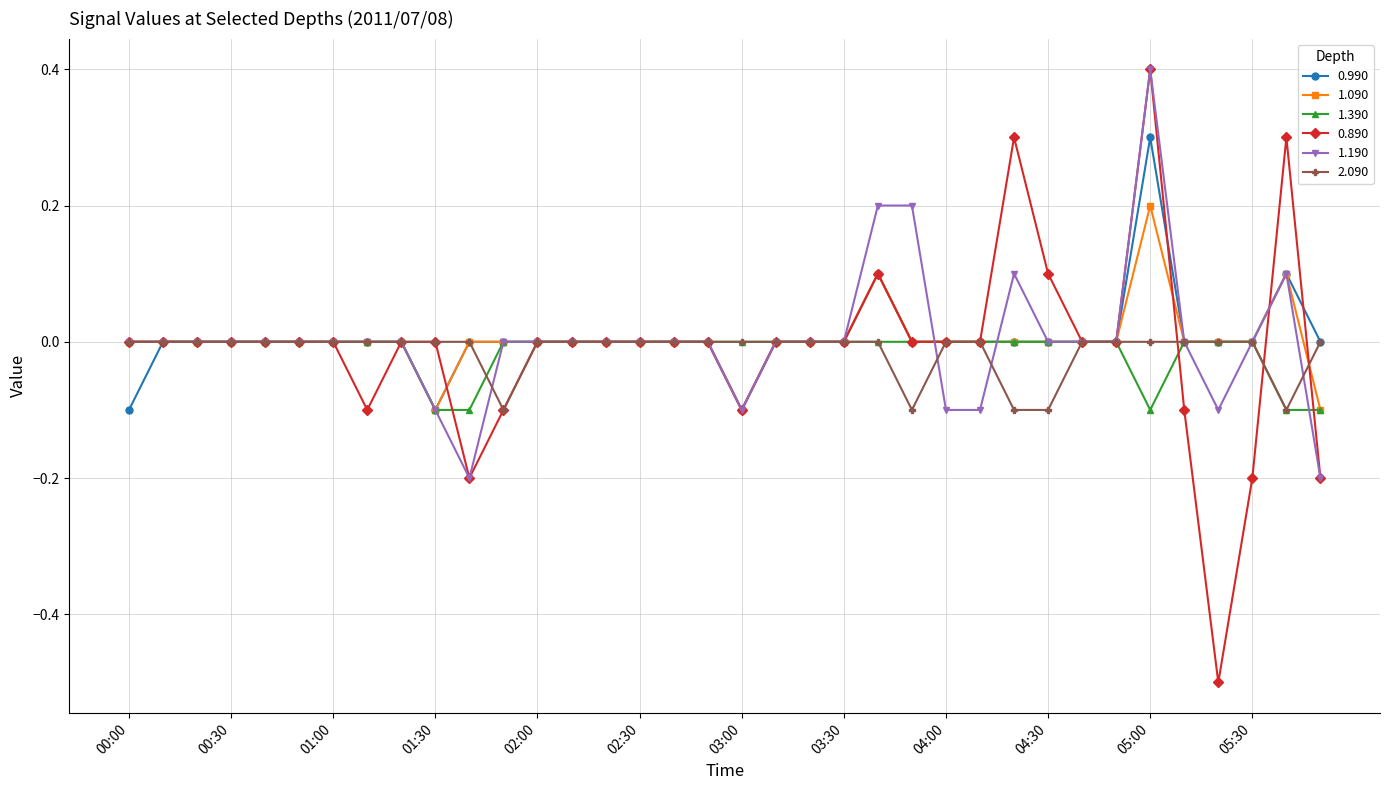

True or false: 0.990 has more than 1 interior local peaks.

True